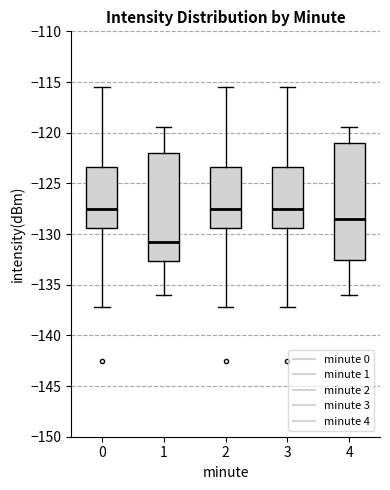

Where is the lower edge of the box at x = 3 on the y-axis? The values are not printed on the chart, so give them approximately, as read against the axis.

-129.5